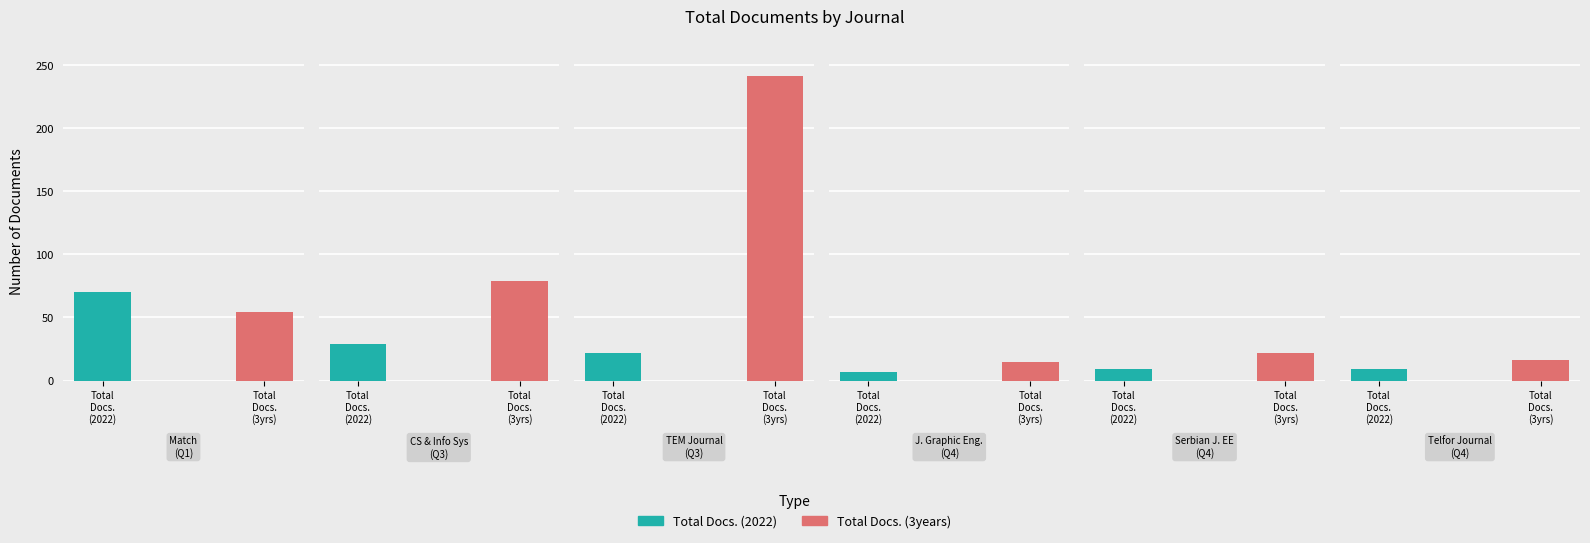

How many bars are there in total?

12